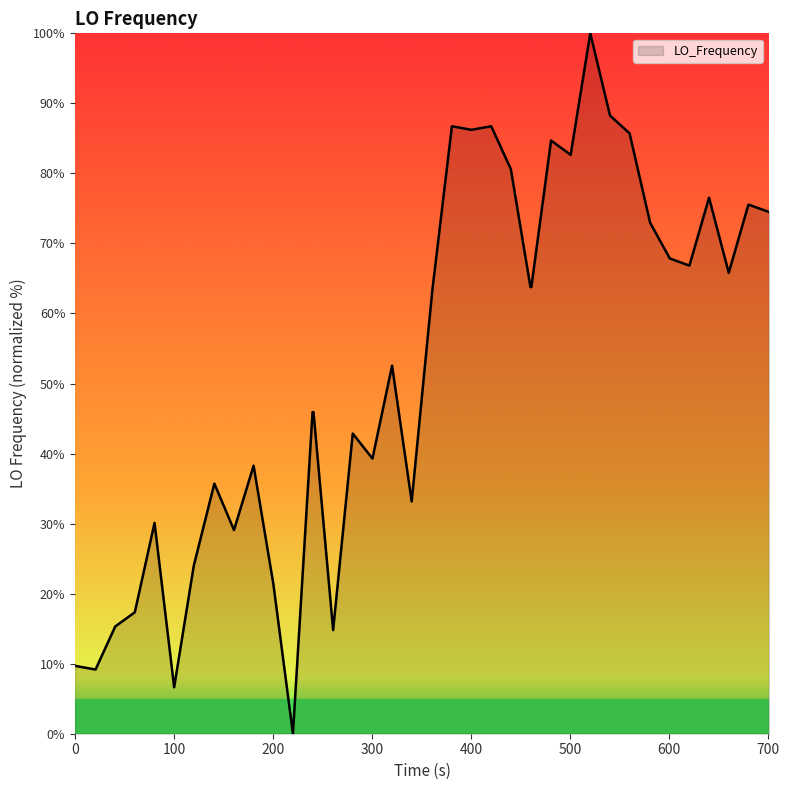

What is the difference between the maximum and minimum values?

100.0